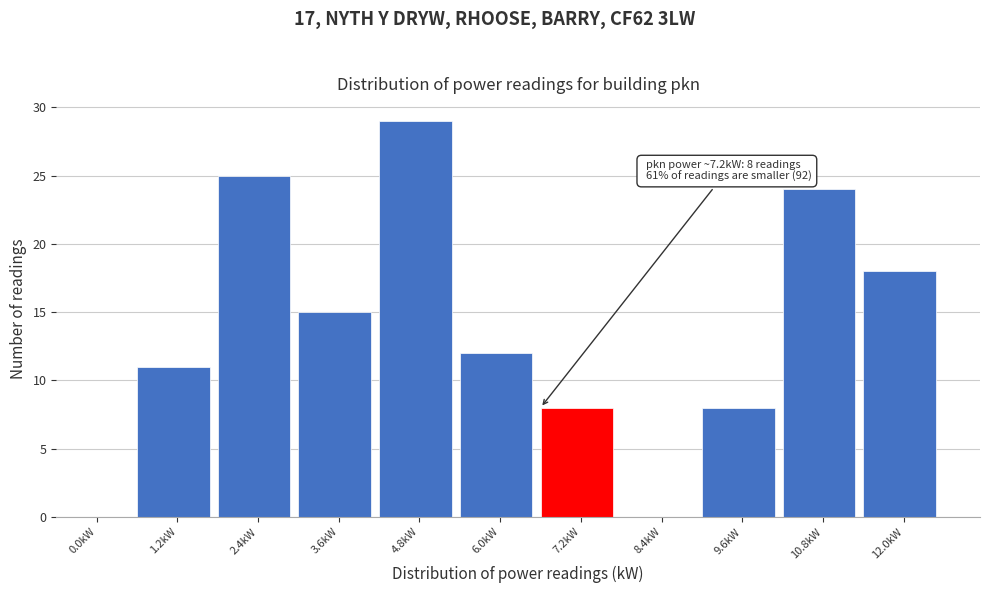

Reading left to right, list all the values displayed in this chart.

0.0kW=0	1.2kW=11	2.4kW=25	3.6kW=15	4.8kW=29	6.0kW=12	7.2kW=8	8.4kW=0	9.6kW=8	10.8kW=24	12.0kW=18